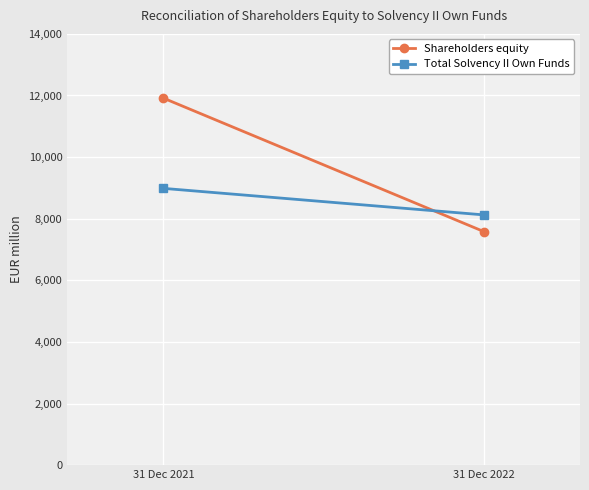

What is the value of the Total Solvency II Own Funds point at the 2nd from the left?

8124